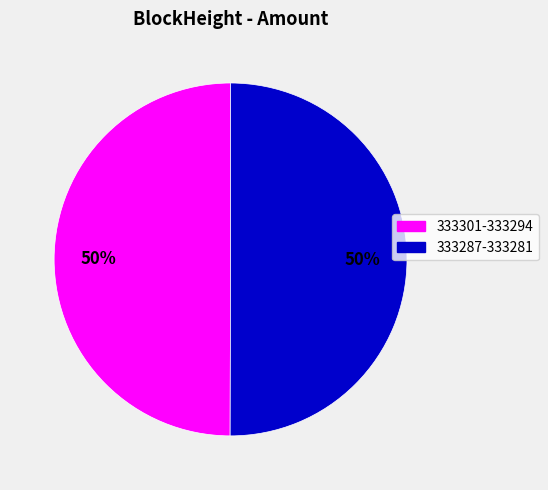

To the nearest percent, what is the average slice percentage?

50%